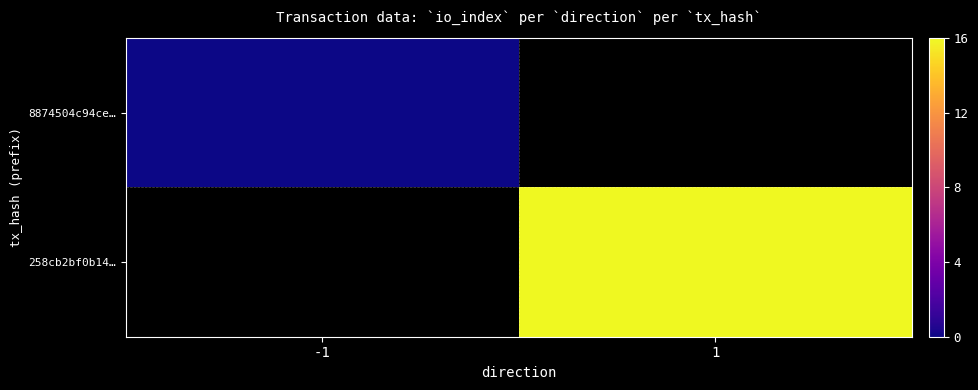

Is the value of 258cb2bf0b14… at 1 greater than the value of 8874504c94ce… at 1?

No